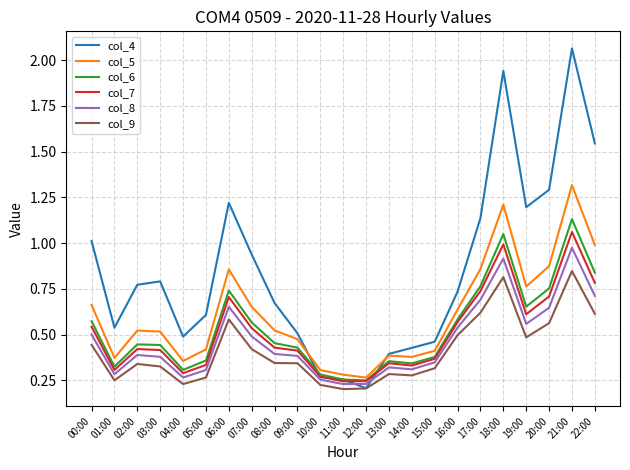

Which series has the widest spread of values?

col_4